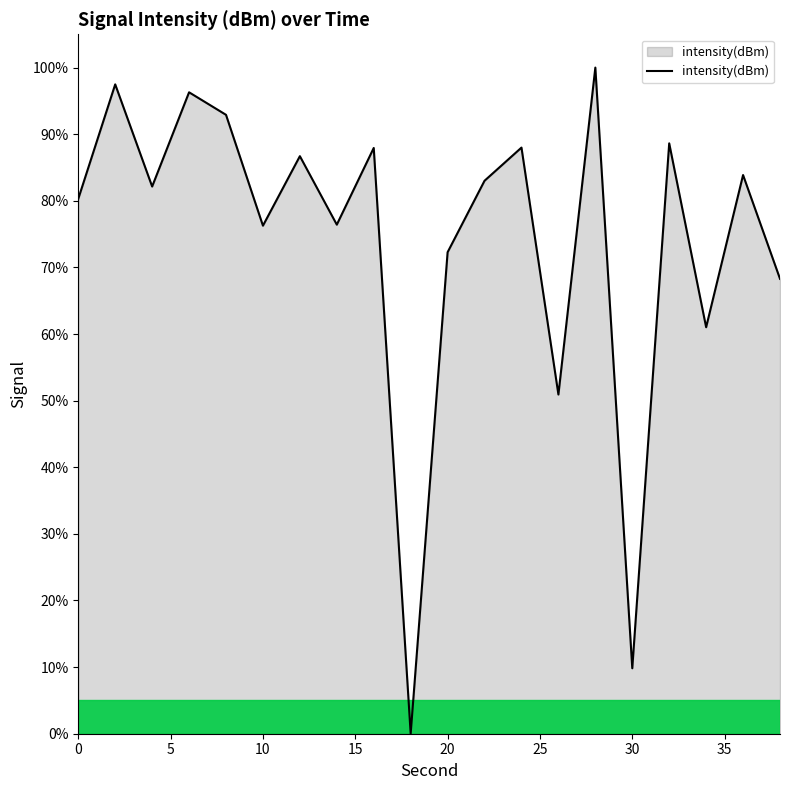

What is the greatest value displayed?

100.0